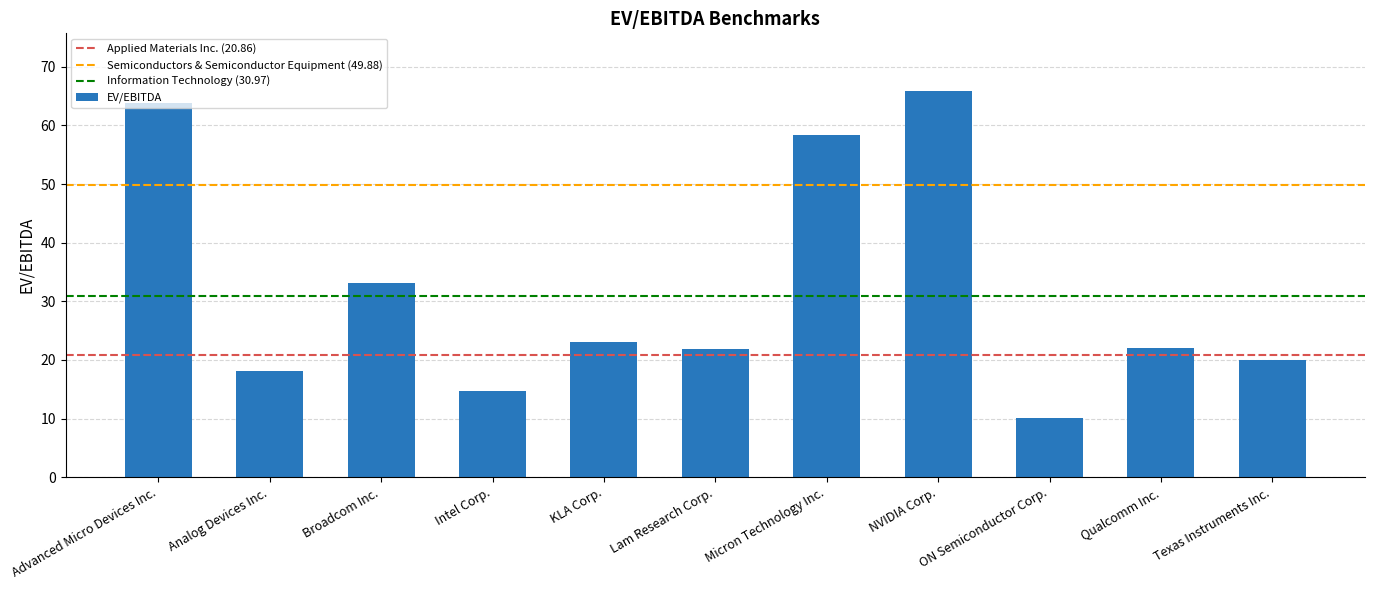

What is the difference between the maximum and minimum values?

55.8